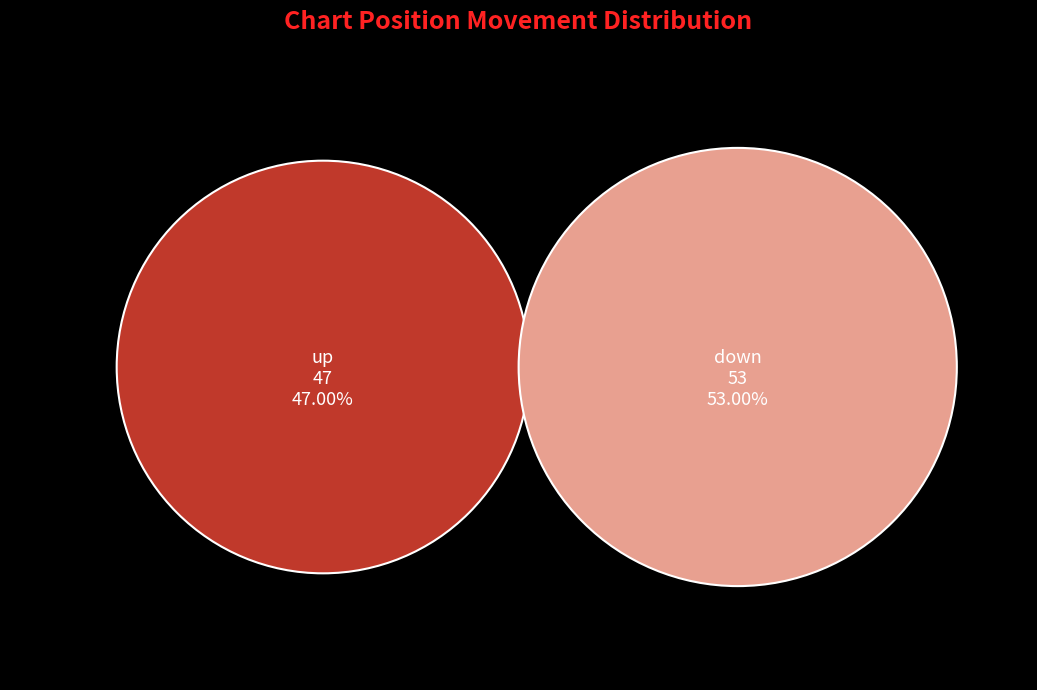

The down slice represents 53% of the pie. True or false?

True